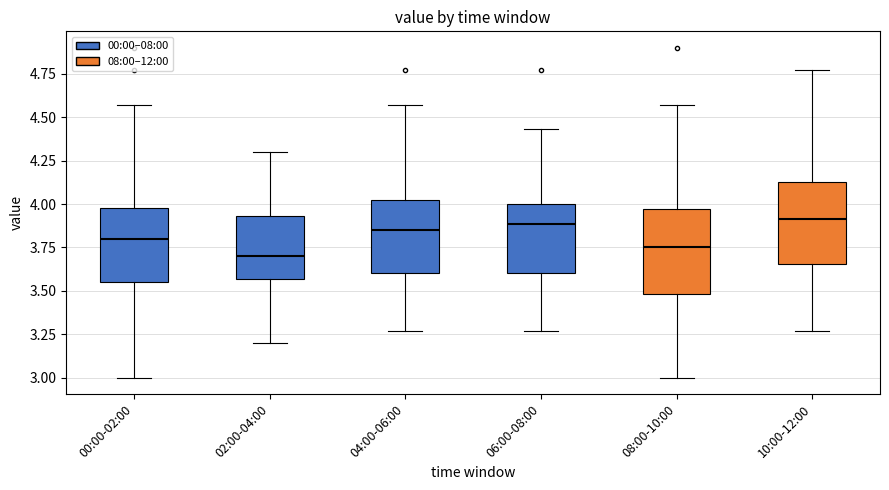

Reading left to right, read every box against the y-axis: the position of its median line, the range the box covers, and the ends of its whiskers. The values are not printed on the chart, so give them approximately, as read against the axis.

00:00-02:00: median 3.80, box 3.55 to 4.00, whiskers 3.00 to 4.55
02:00-04:00: median 3.70, box 3.55 to 3.95, whiskers 3.20 to 4.30
04:00-06:00: median 3.85, box 3.60 to 4.05, whiskers 3.25 to 4.55
06:00-08:00: median 3.90, box 3.60 to 4.00, whiskers 3.25 to 4.45
08:00-10:00: median 3.75, box 3.50 to 3.95, whiskers 3.00 to 4.55
10:00-12:00: median 3.90, box 3.65 to 4.15, whiskers 3.25 to 4.75